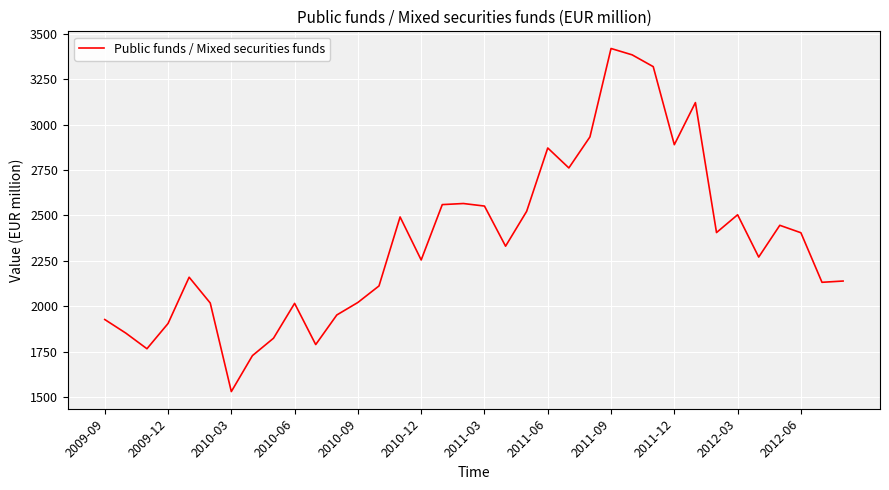

What is the sum of all values?

84886